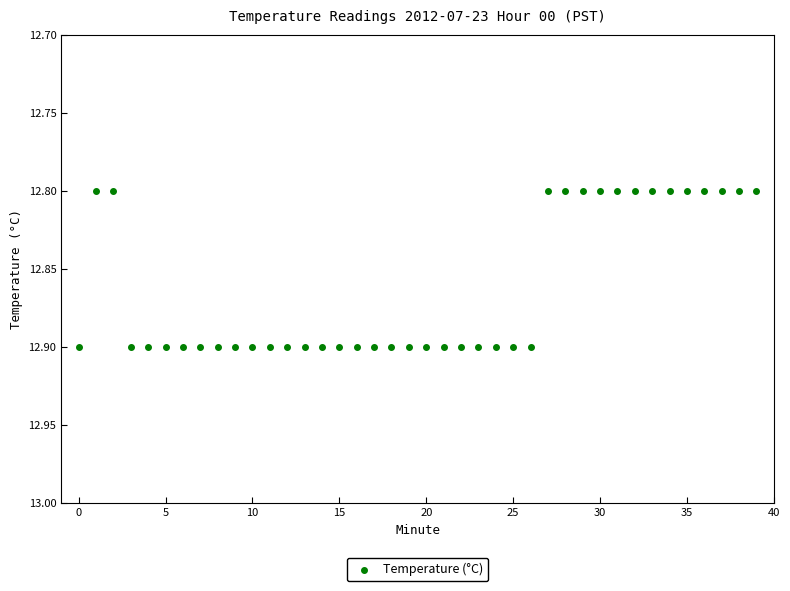

How many points are shown in the scatter plot?

40